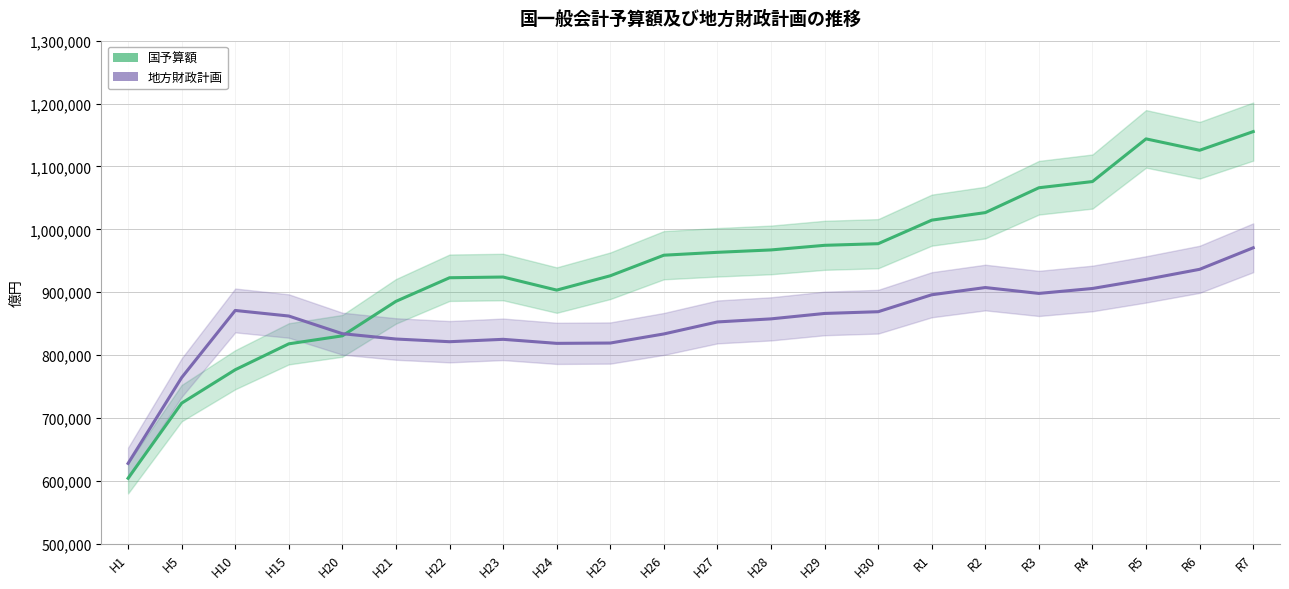

Which series has the widest spread of values?

国予算額